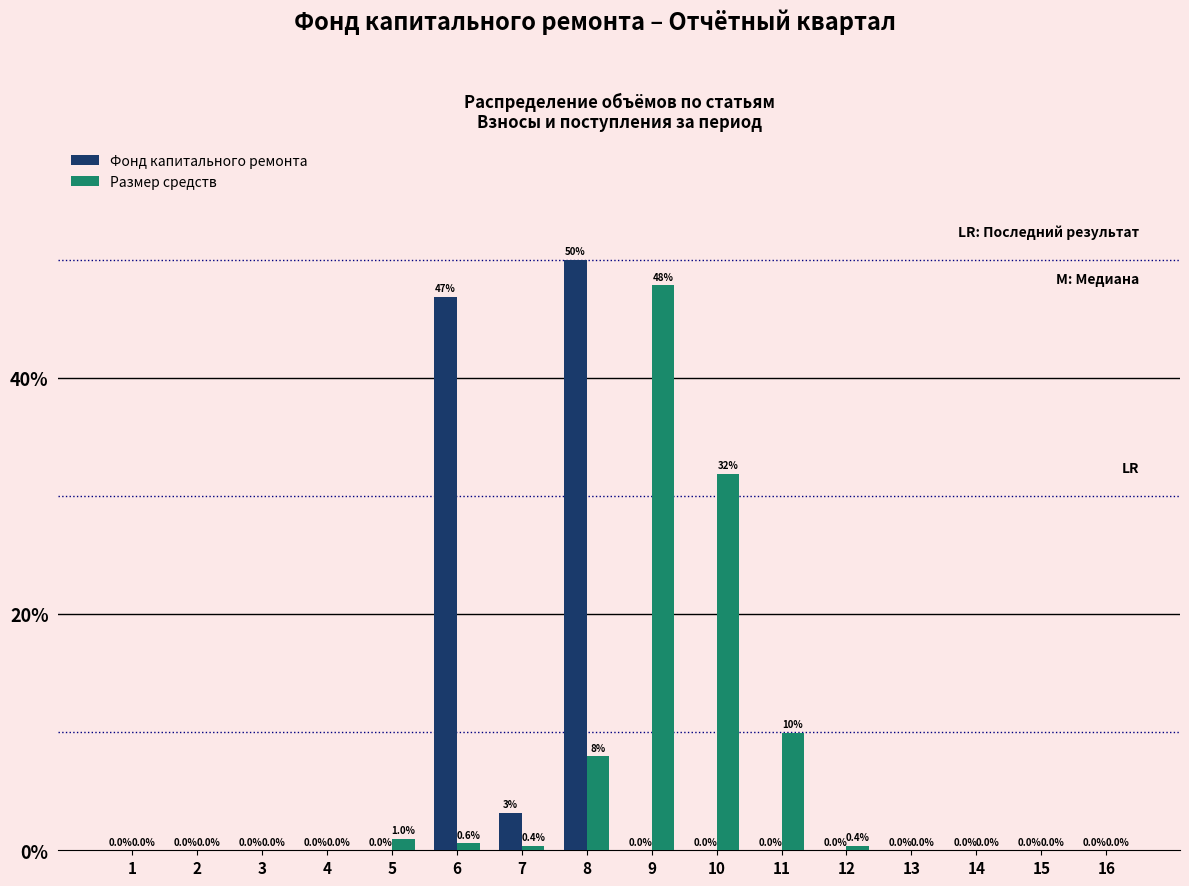

What is the total value across all series at 7?

3.6